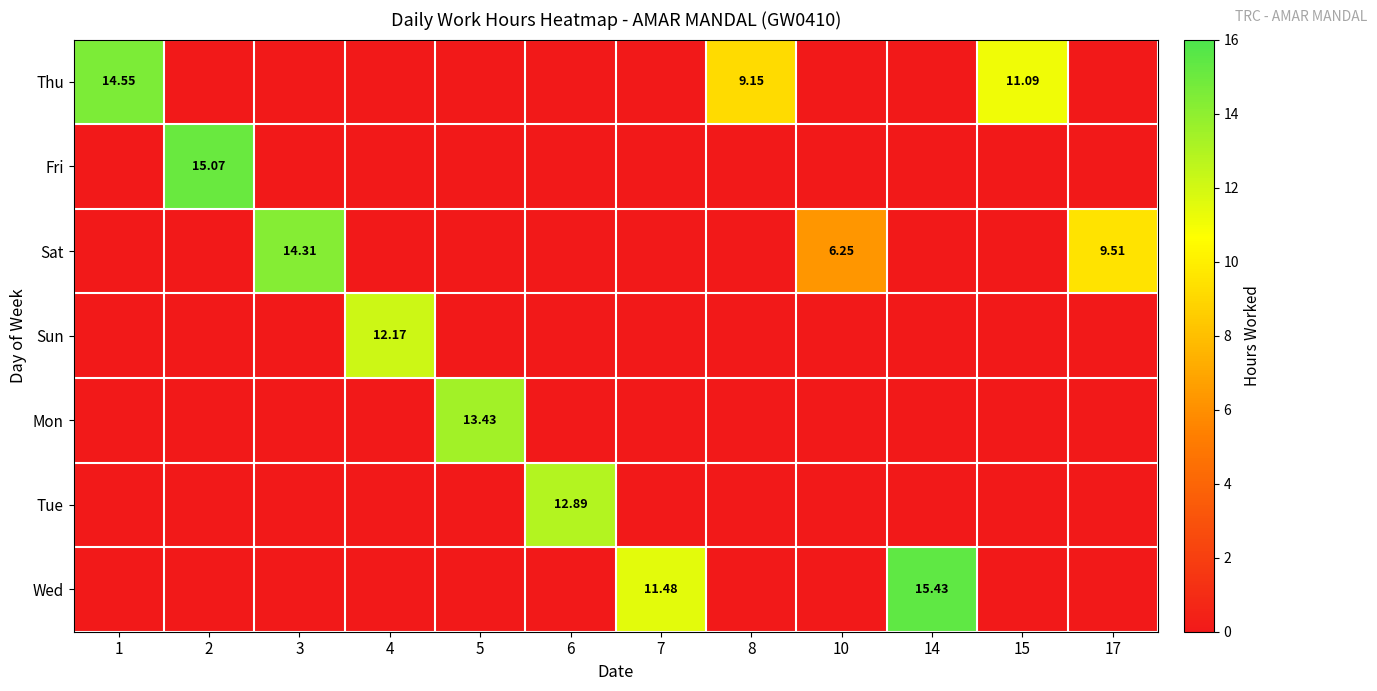

The Wed series shows -10.1 at 10. True or false?

False